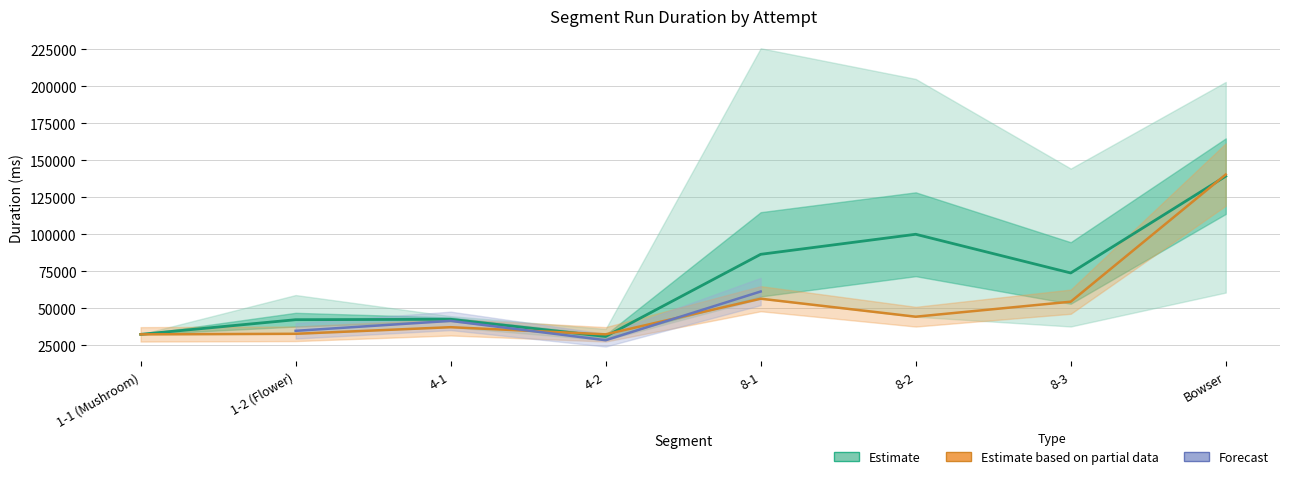

Which series has the largest total across all categories?

Estimate